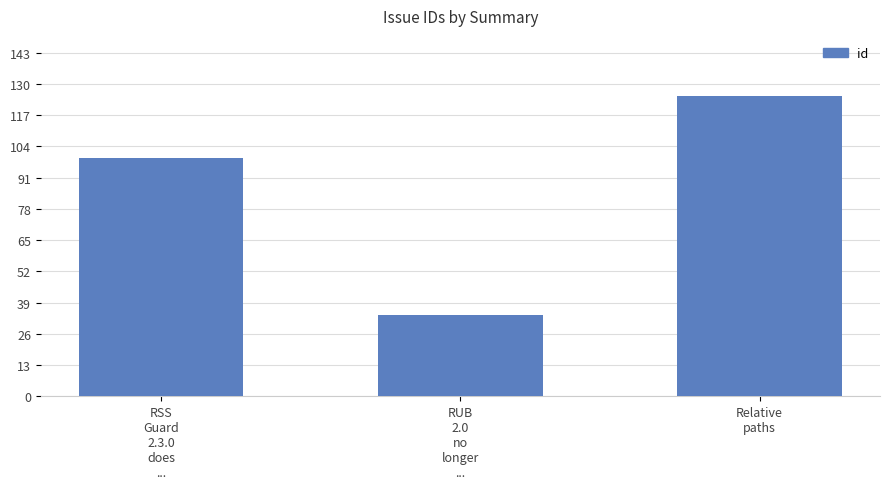

Between RUB
2.0
no
longer
... and Relative
paths, which is larger?

Relative
paths